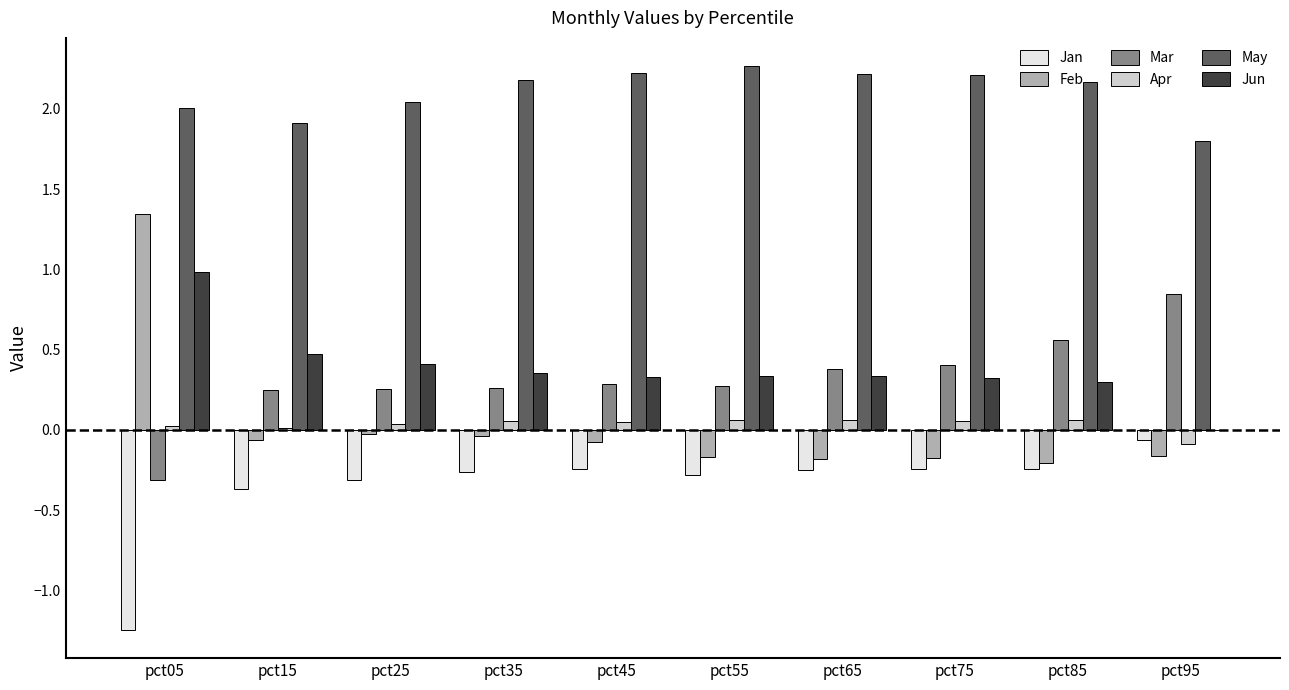

How many data points does each series have?

10